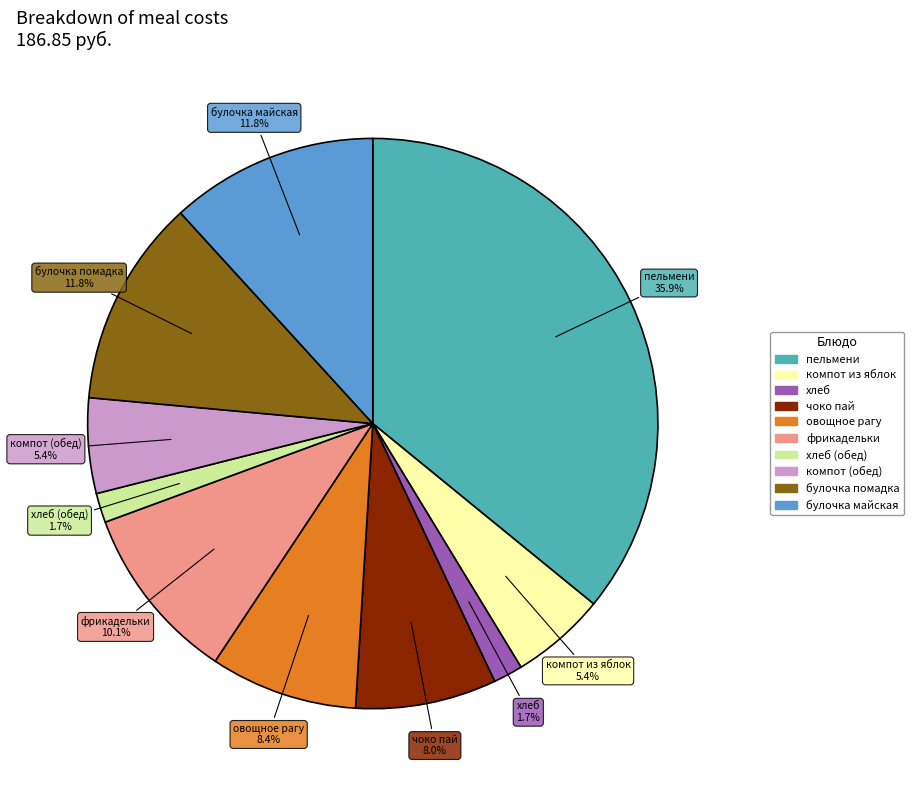

Does any single category account for the majority?

No